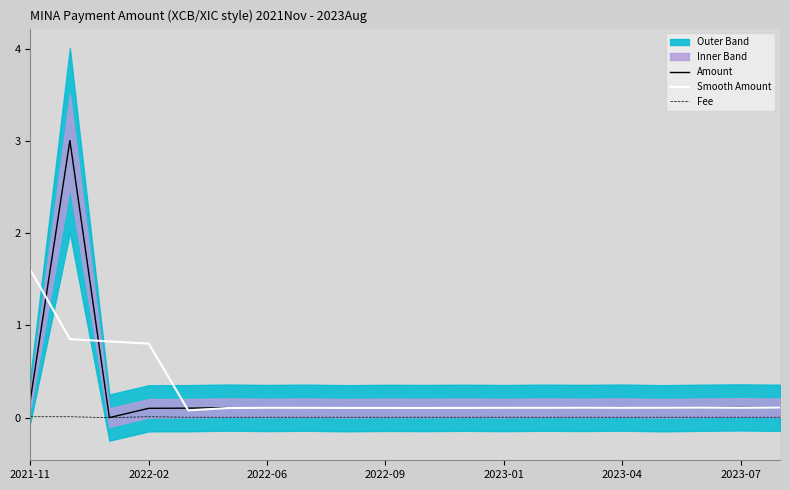

True or false: Amount and Fee cross at least once.

False